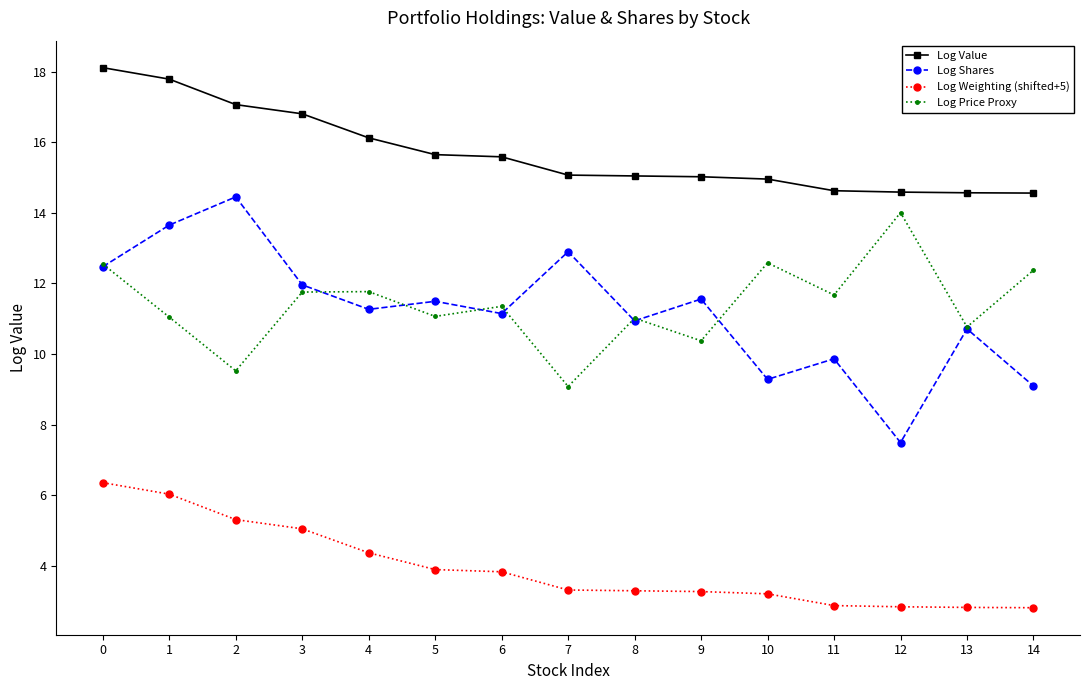

Does the chart have visible grid lines?

No